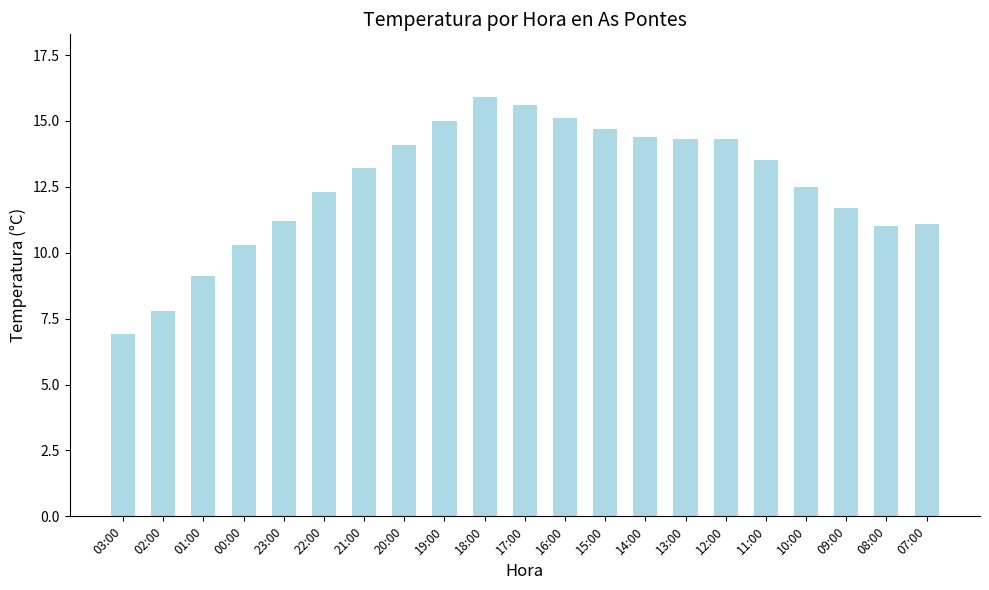

Reading left to right, what are all the values shown in this chart?

03:00=6.9	02:00=7.8	01:00=9.1	00:00=10.3	23:00=11.2	22:00=12.3	21:00=13.2	20:00=14.1	19:00=15.0	18:00=15.9	17:00=15.6	16:00=15.1	15:00=14.7	14:00=14.4	13:00=14.3	12:00=14.3	11:00=13.5	10:00=12.5	09:00=11.7	08:00=11.0	07:00=11.1